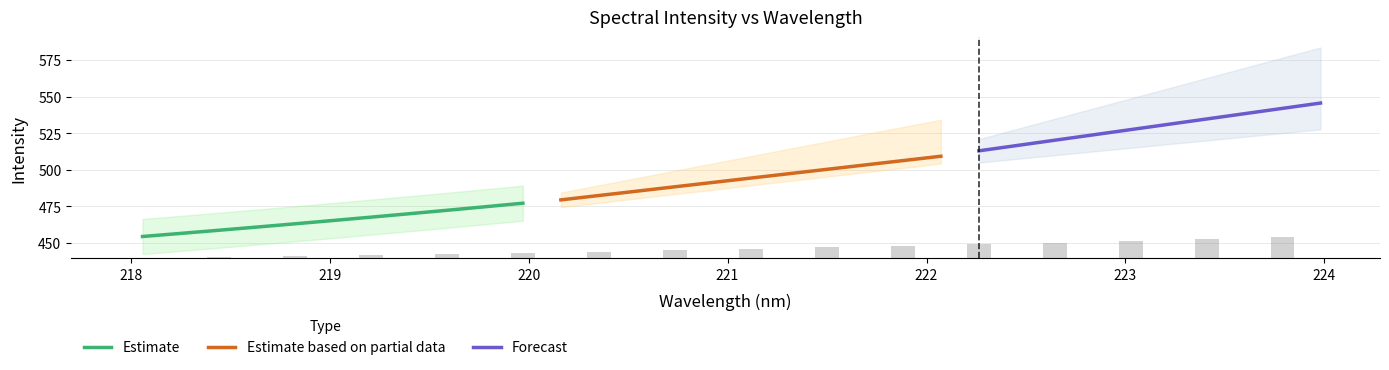

Is the value of x at 25 greater than the value of y at 19?

No